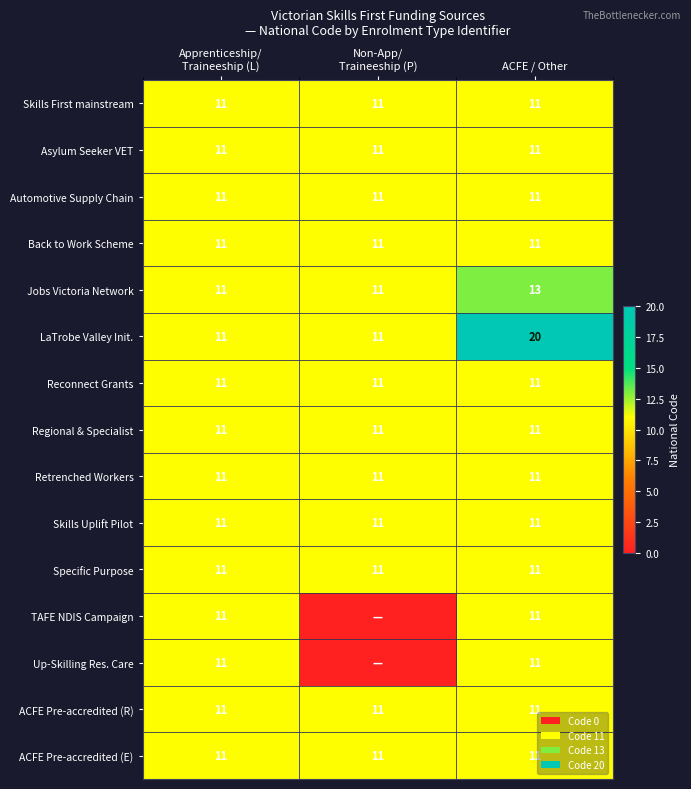

What is the approximate value of Regional & Specialist at ACFE / Other?

11